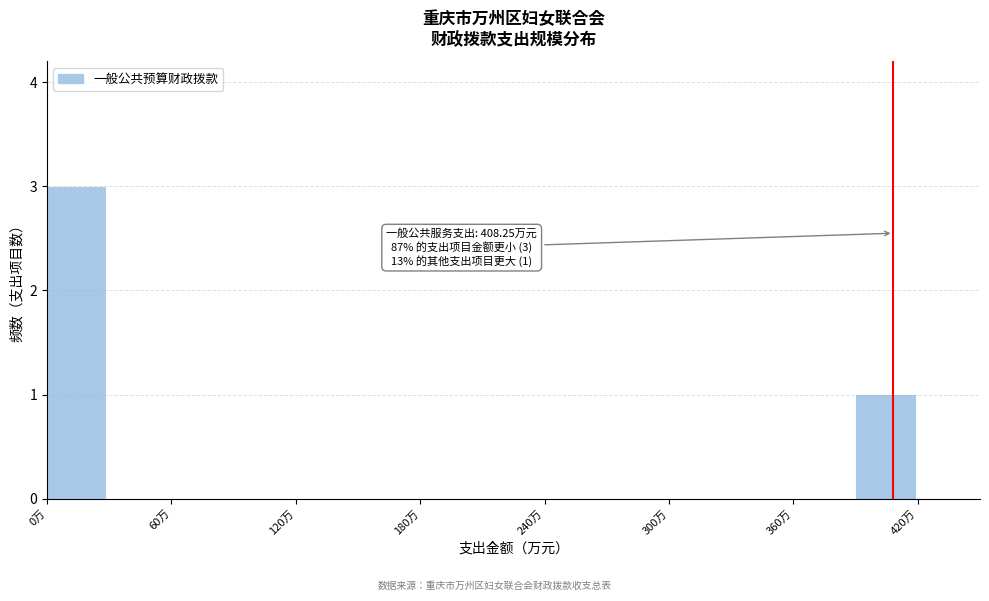

Read against the x-axis, roughly where is the centre of the tallest bar?

10